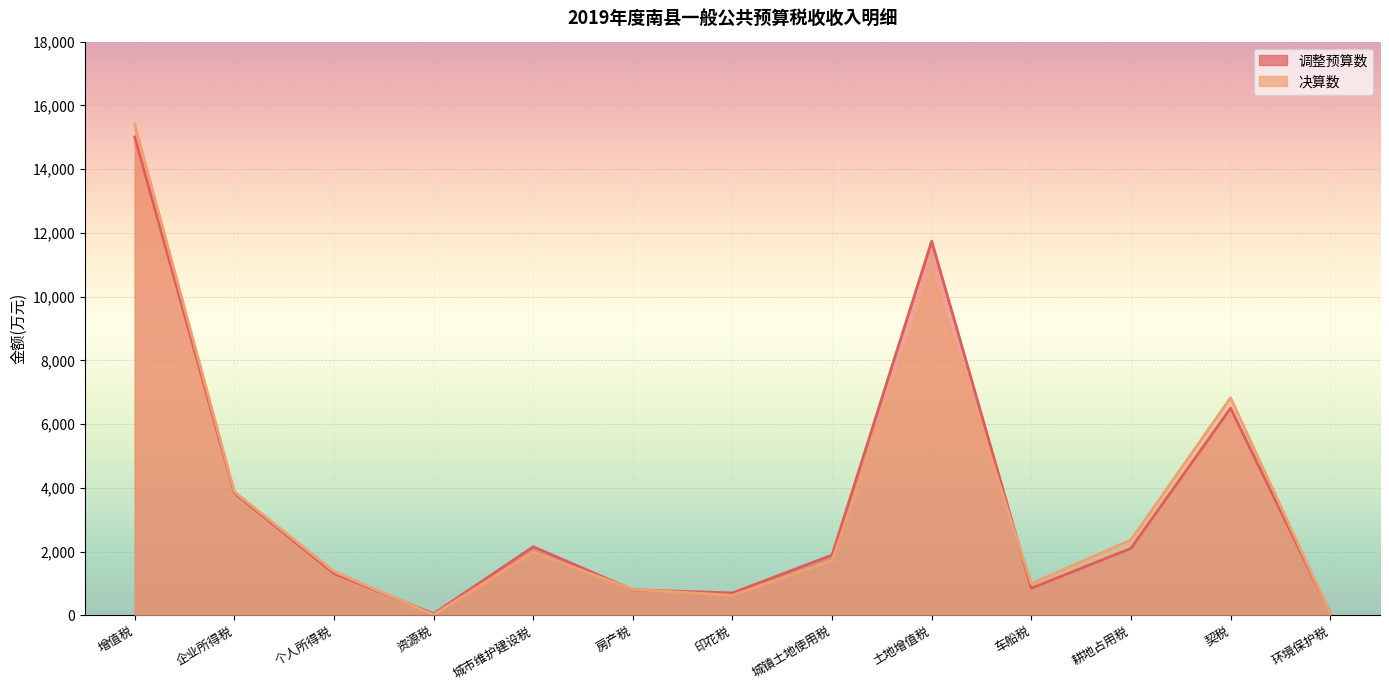

Is the value of 决算数 at 房产税 greater than the value of 调整预算数 at 土地增值税?

No